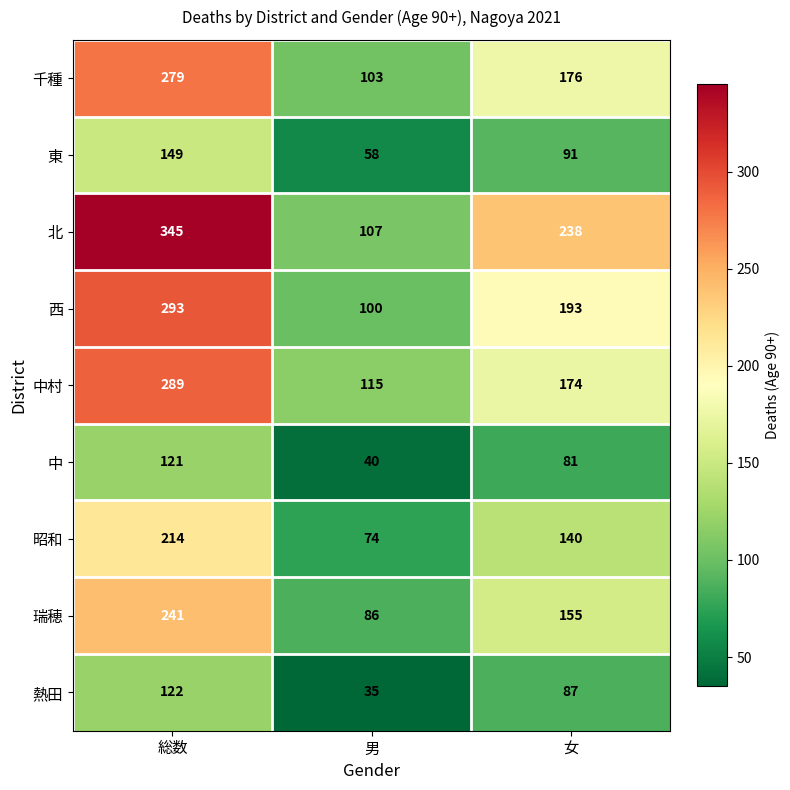

At which label does 北 reach its minimum?

男